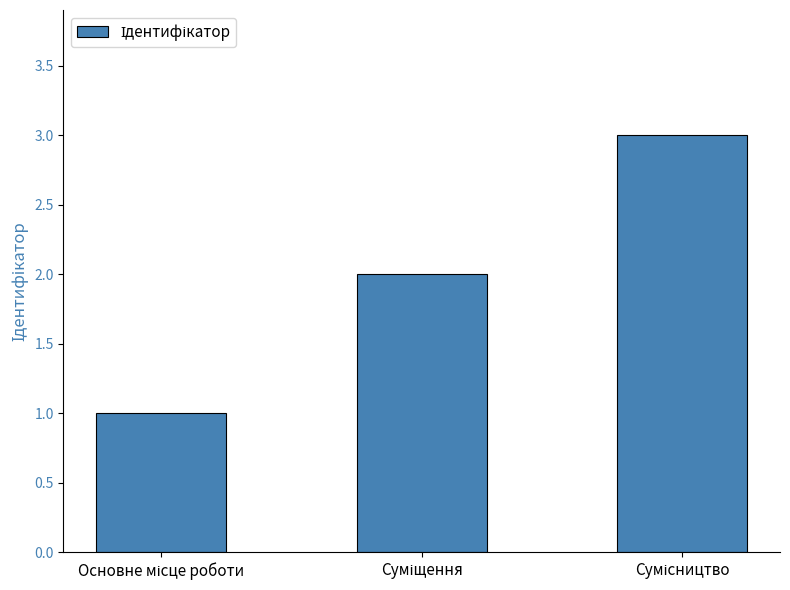

Does the chart contain stacked bars?

No